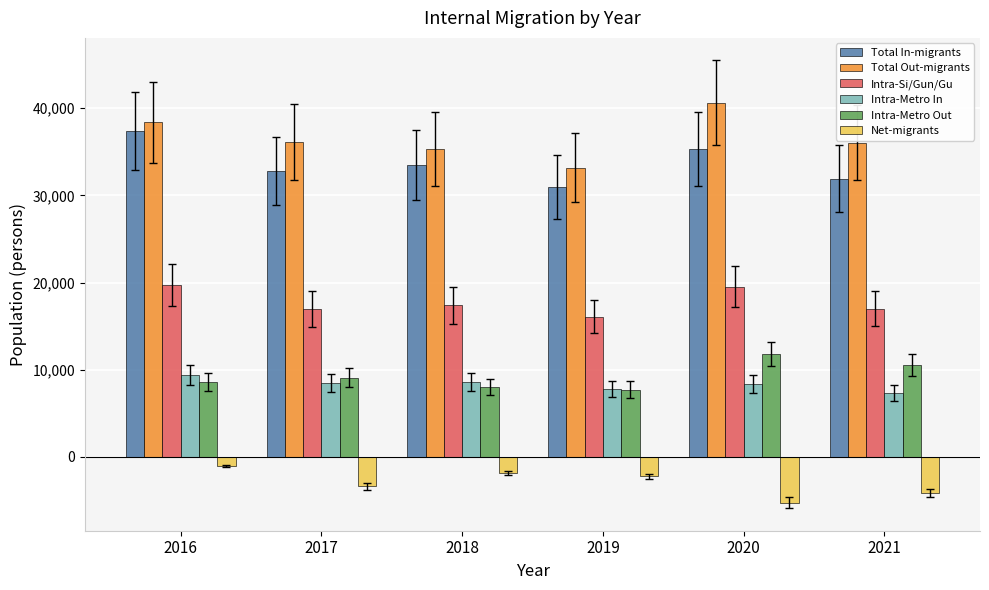

Rank the series by their maximum value, from highest to lowest.

Total Out-migrants, Total In-migrants, Intra-Si/Gun/Gu, Intra-Metro Out, Intra-Metro In, Net-migrants